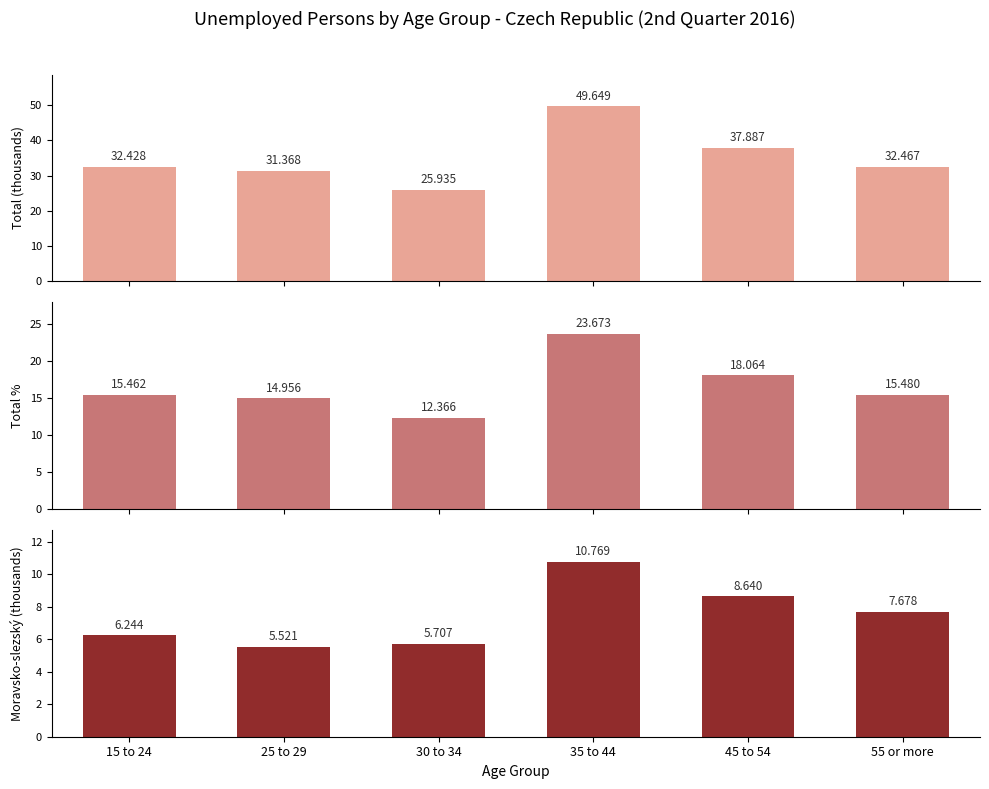

Reading right to left, what are all the values shown in this chart?

Total (thousands): 55 or more=32.5	45 to 54=37.9	35 to 44=49.6	30 to 34=25.9	25 to 29=31.4	15 to 24=32.4
Total %: 55 or more=15.5	45 to 54=18.1	35 to 44=23.7	30 to 34=12.4	25 to 29=15.0	15 to 24=15.5
Moravsko-slezský: 55 or more=7.7	45 to 54=8.6	35 to 44=10.8	30 to 34=5.7	25 to 29=5.5	15 to 24=6.2